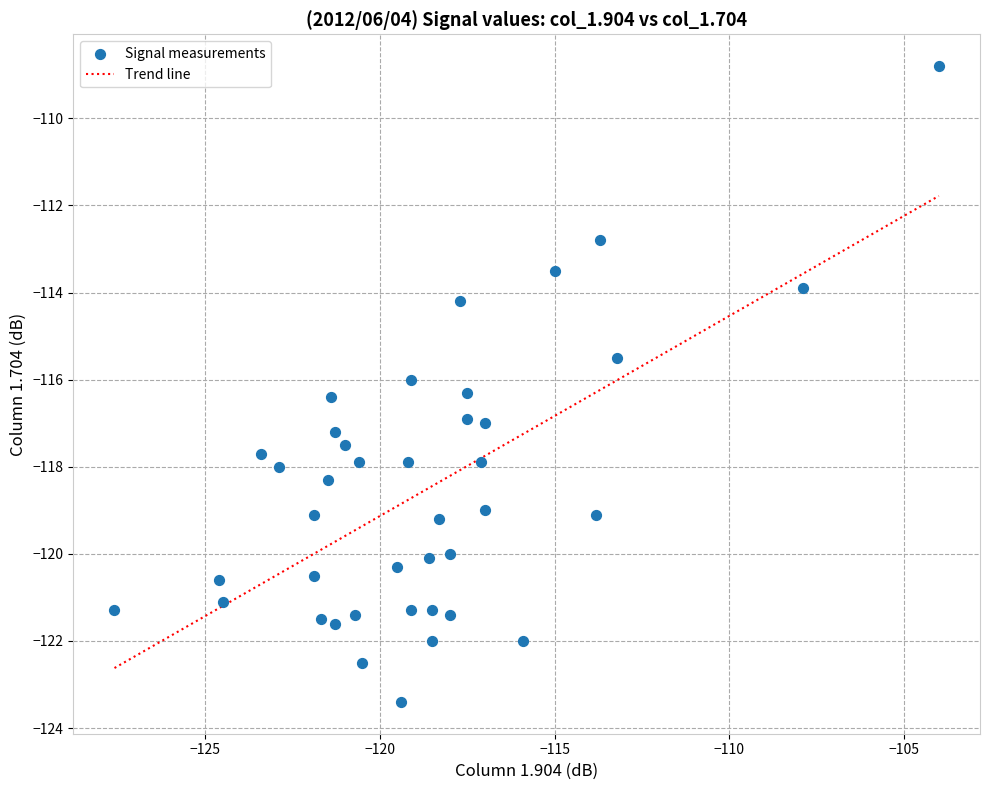

What is the range of Y values (max minus min)?

14.6